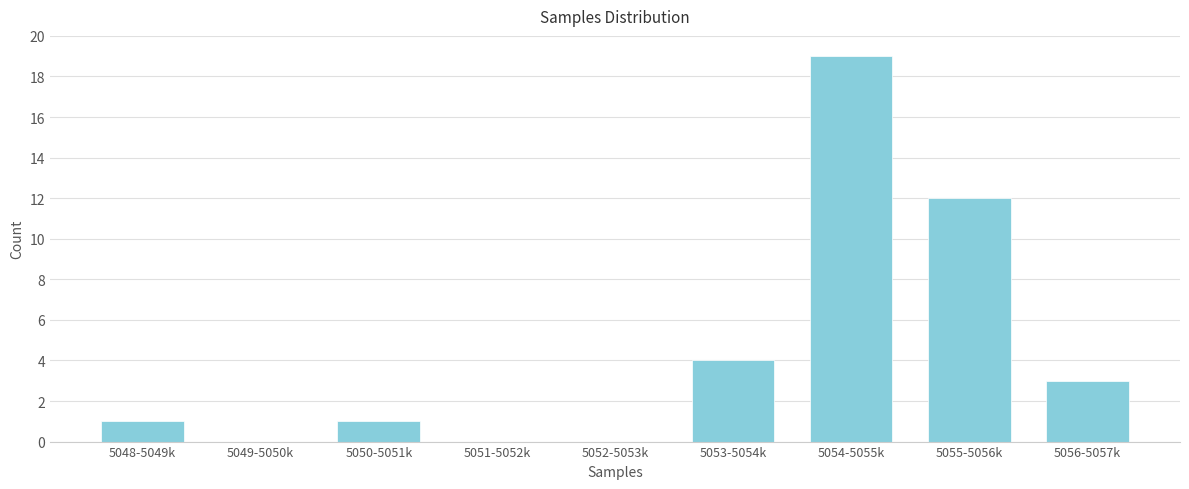

Reading right to left, list all the values displayed in this chart.

5056-5057k=3	5055-5056k=12	5054-5055k=19	5053-5054k=4	5052-5053k=0	5051-5052k=0	5050-5051k=1	5049-5050k=0	5048-5049k=1